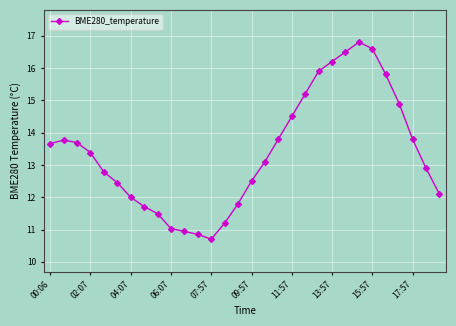

What is the average value?

13.4